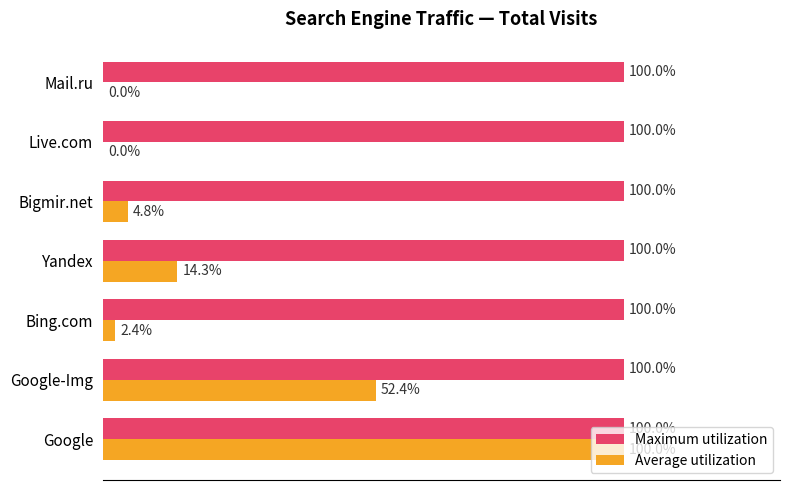

At which category is the sum across all series the highest?

Google